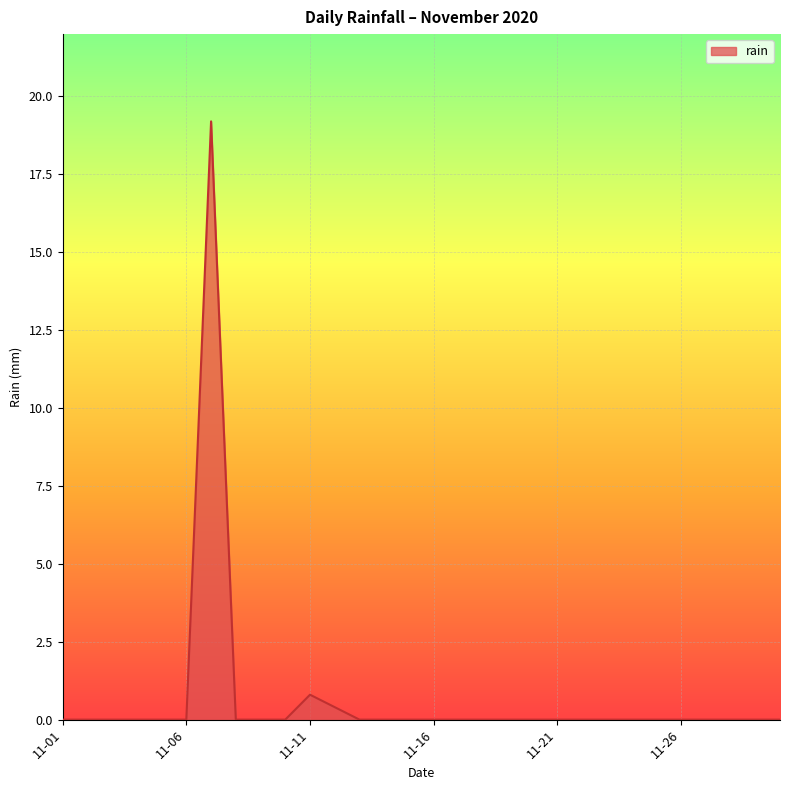

What is the greatest value displayed?

19.2